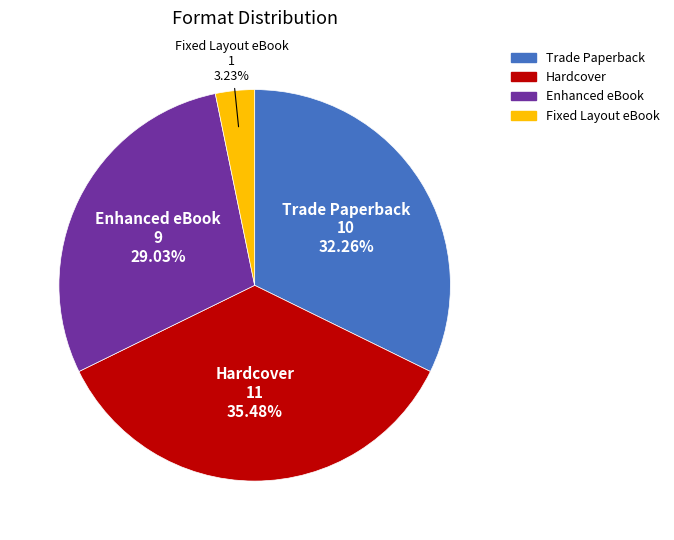

To the nearest percent, what portion does Enhanced eBook represent?

29%